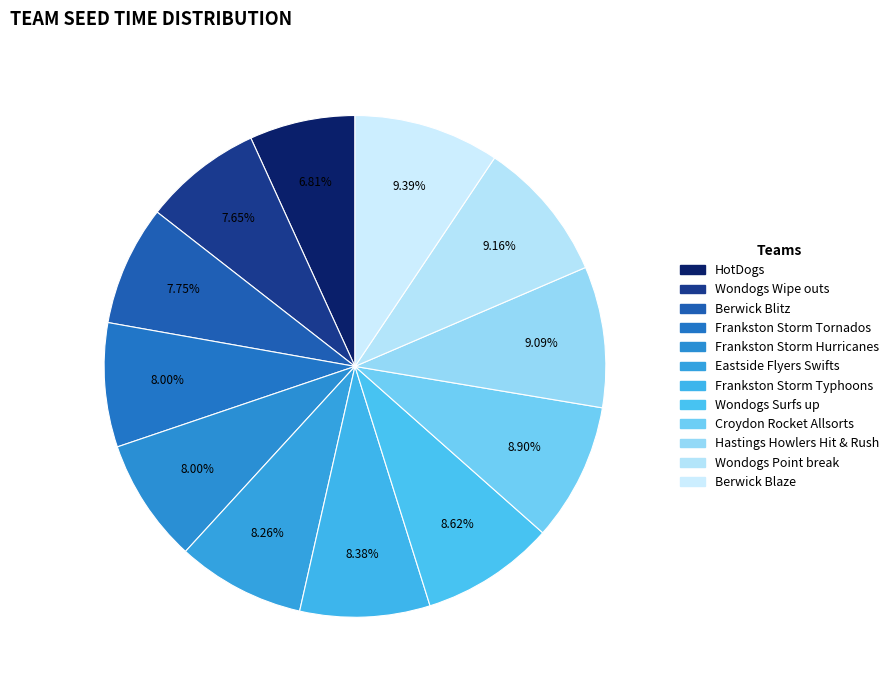

To the nearest percent, what is the average slice percentage?

8%